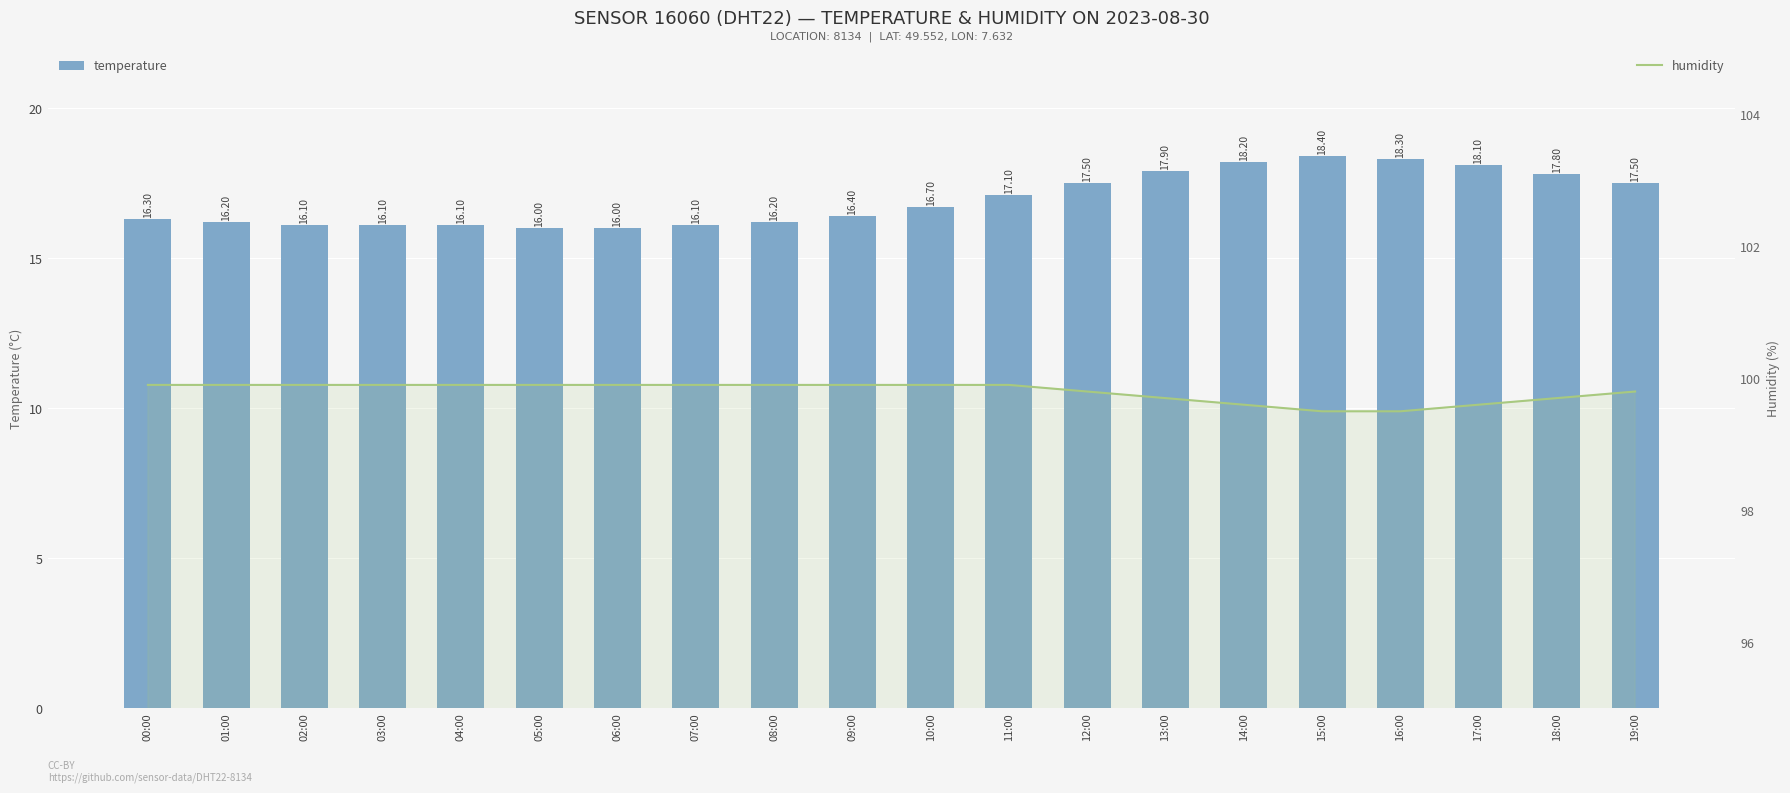

What is the highest value of the humidity series?

99.9